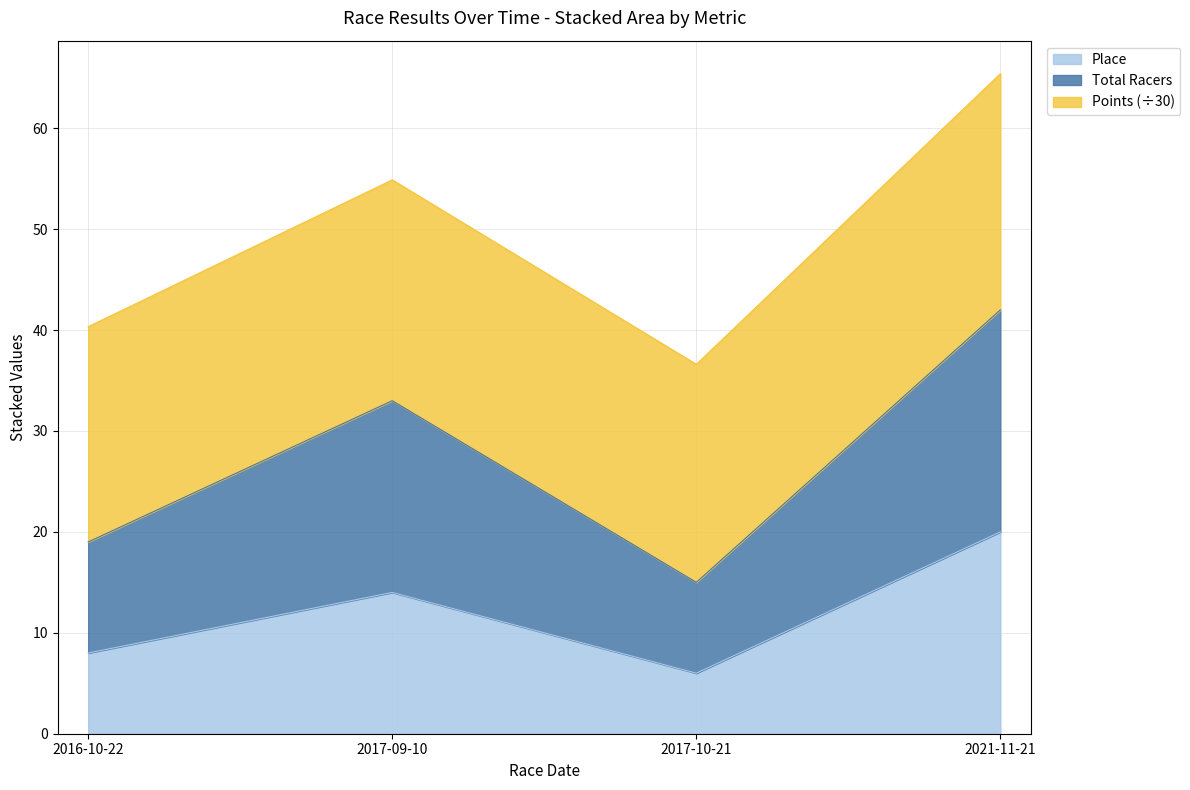

True or false: Place and Total Racers cross at least once.

False